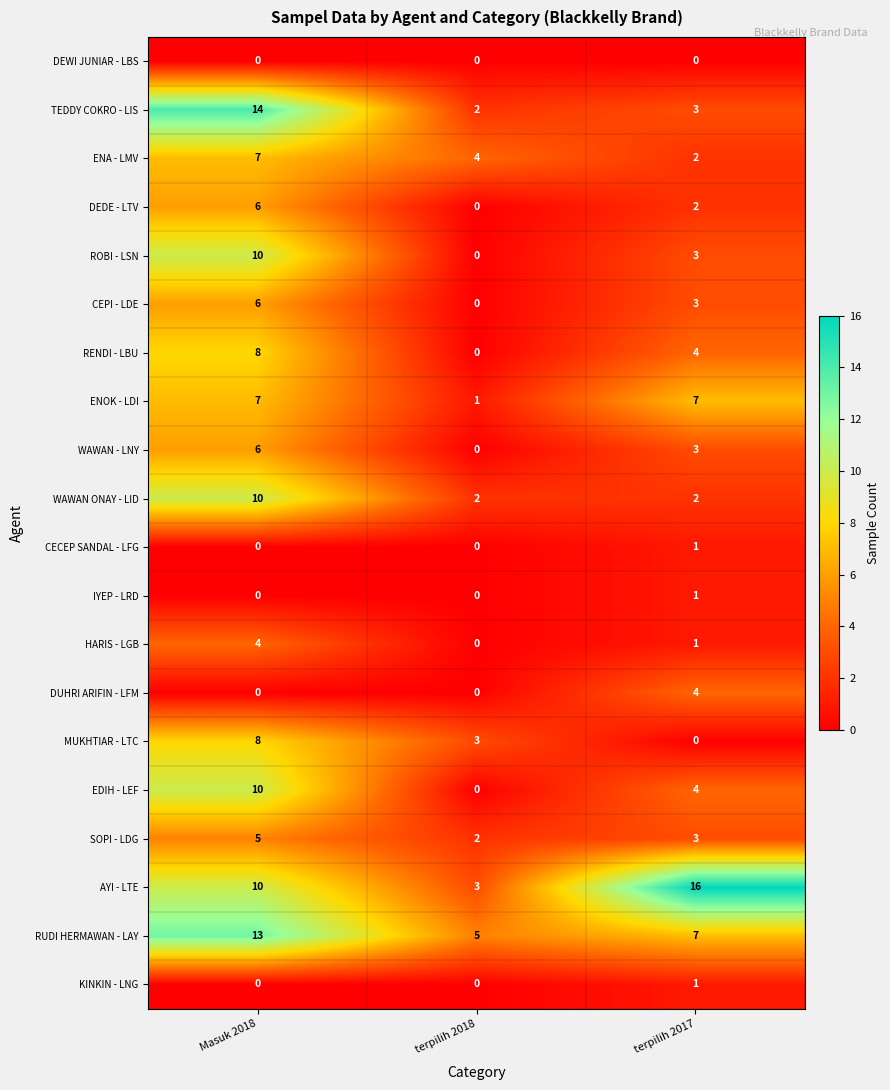

True or false: RENDI - LBU has a value of 7 at terpilih 2017.

False